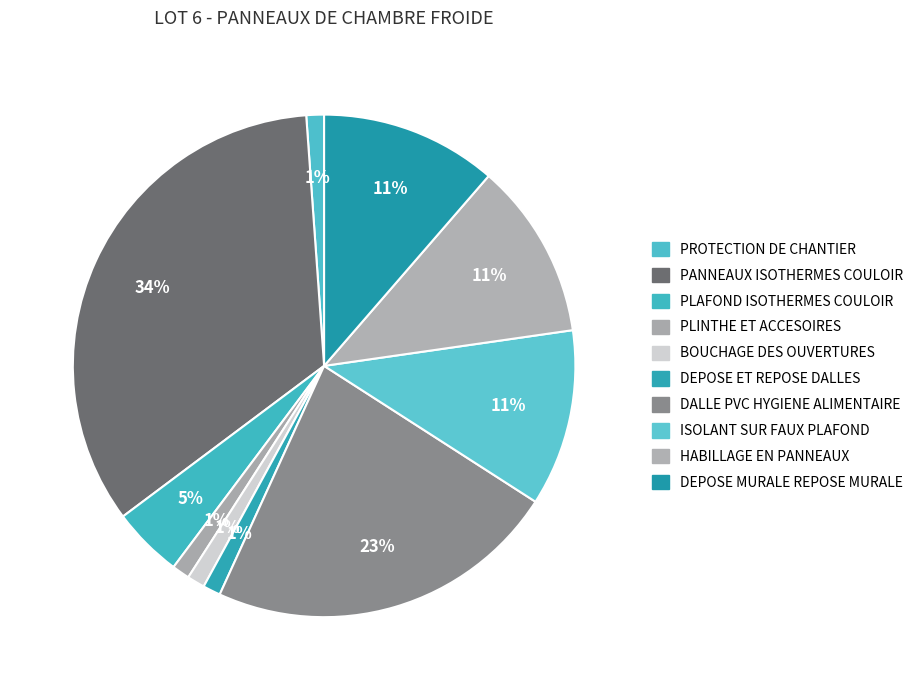

Which category has the biggest portion of the pie?

PANNEAUX ISOTHERMES COULOIR